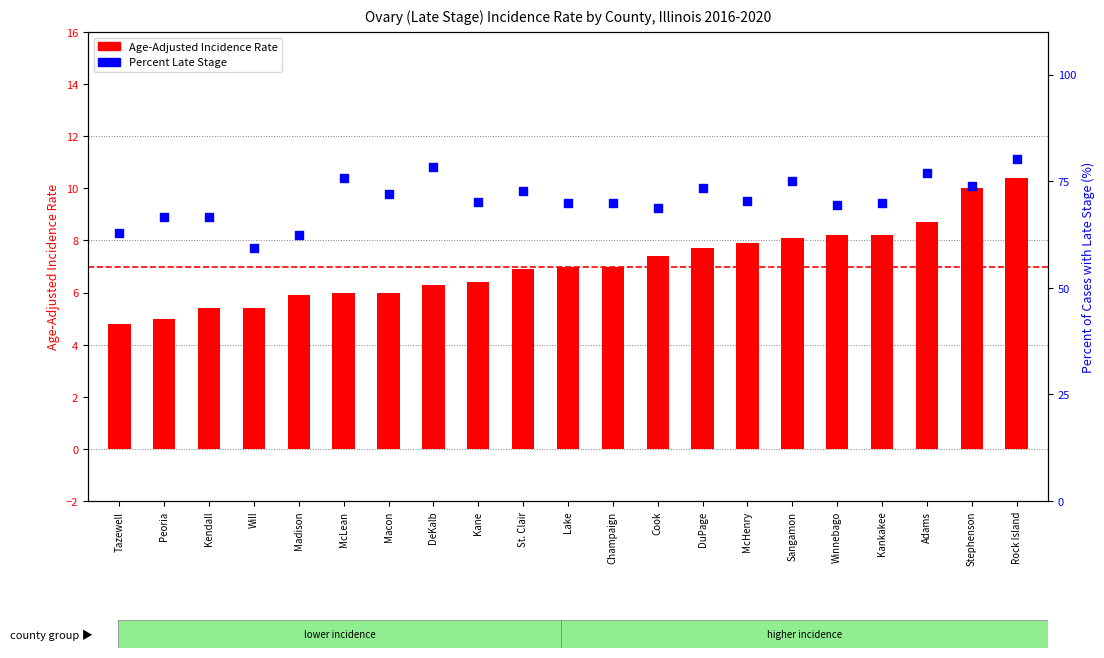

Which series has the largest total across all categories?

Percent Late Stage